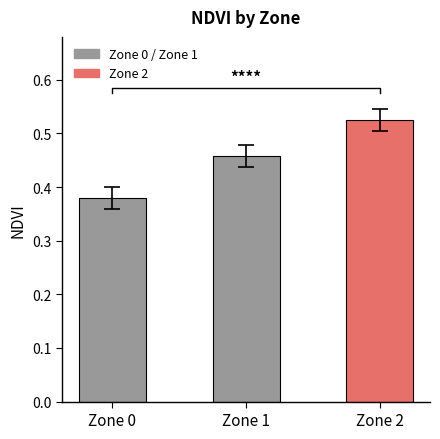

List the labels in order of value, smallest first.

Zone 0, Zone 1, Zone 2